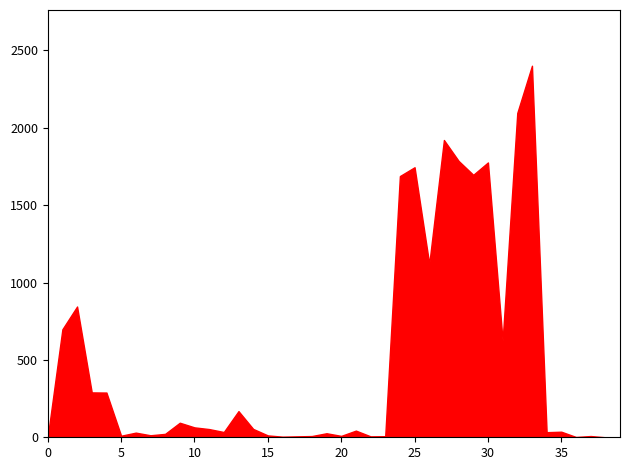

What is the greatest value displayed?

2401